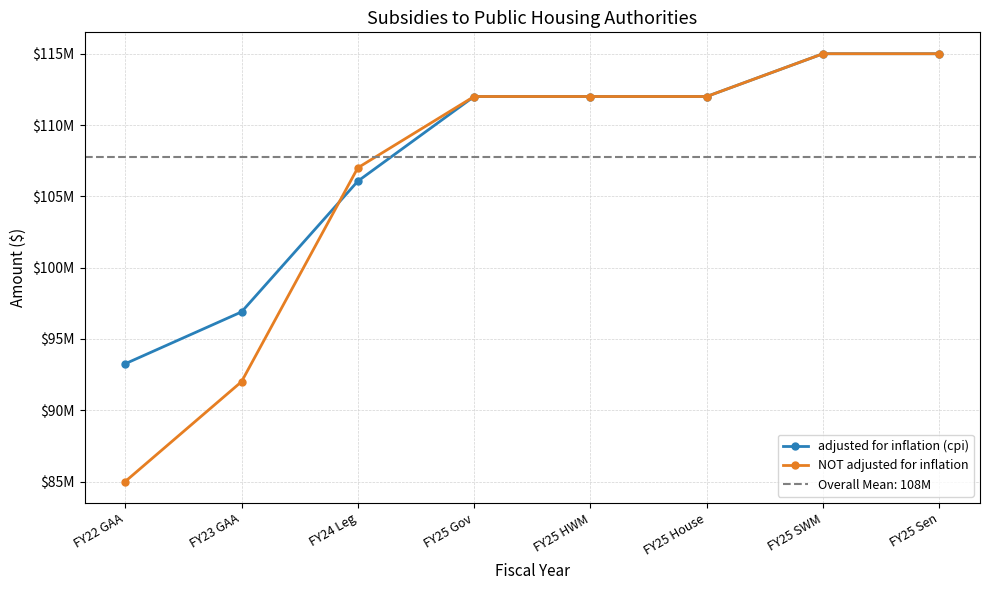

Between FY25 House and FY25 Sen, which is larger?

FY25 Sen